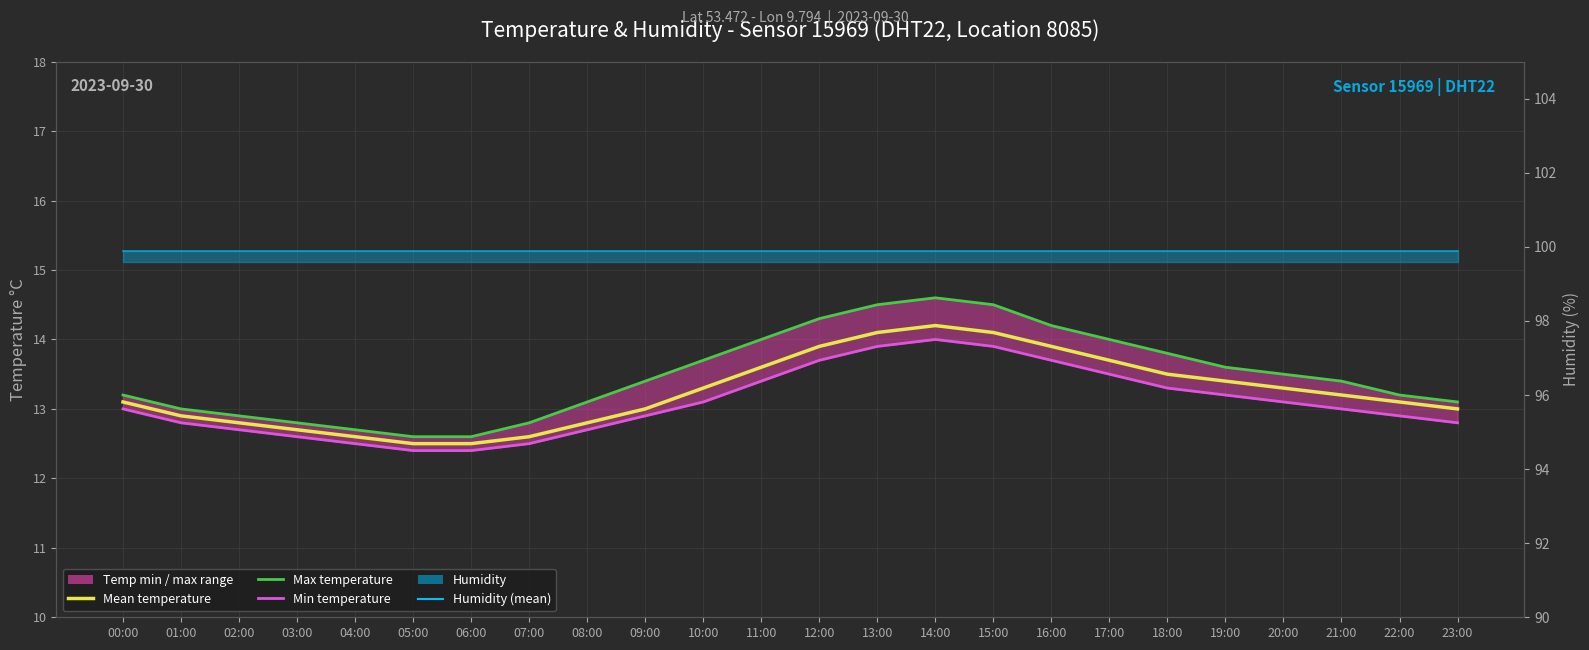

Is it true that Max temperature equals 14.5 at 15:00?

True